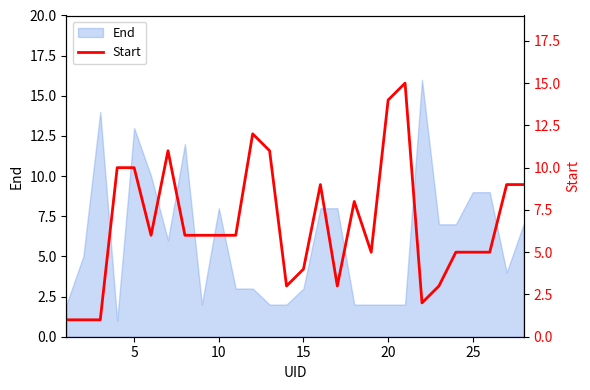

True or false: there are more than 2 points higher than both neighbors.

True